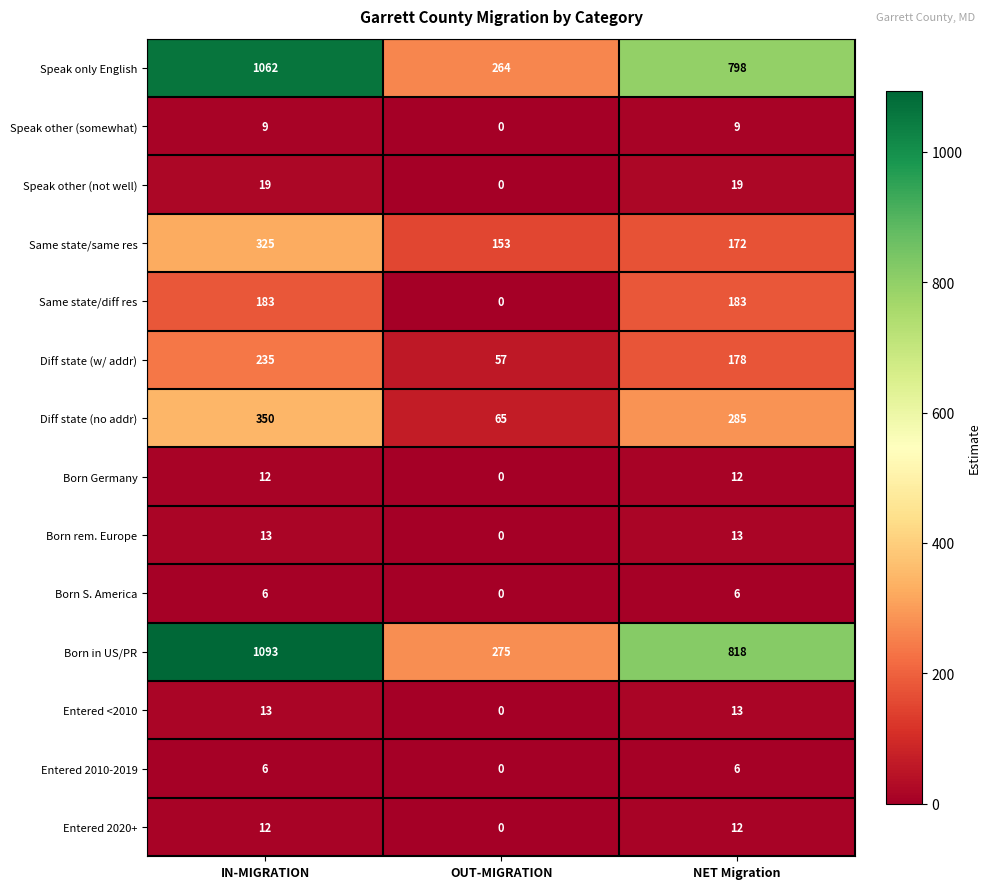

True or false: Diff state (w/ addr) has a value of 101 at OUT-MIGRATION.

False